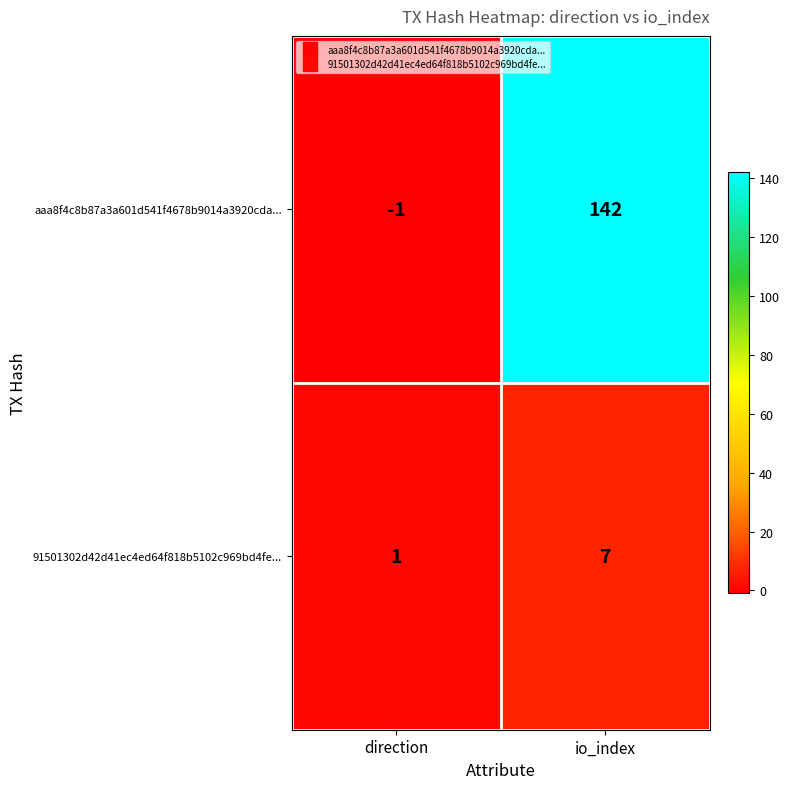

True or false: aaa8f4c8b87a3a601d541f4678b9014a3920cda... has a value of -1 at direction.

True